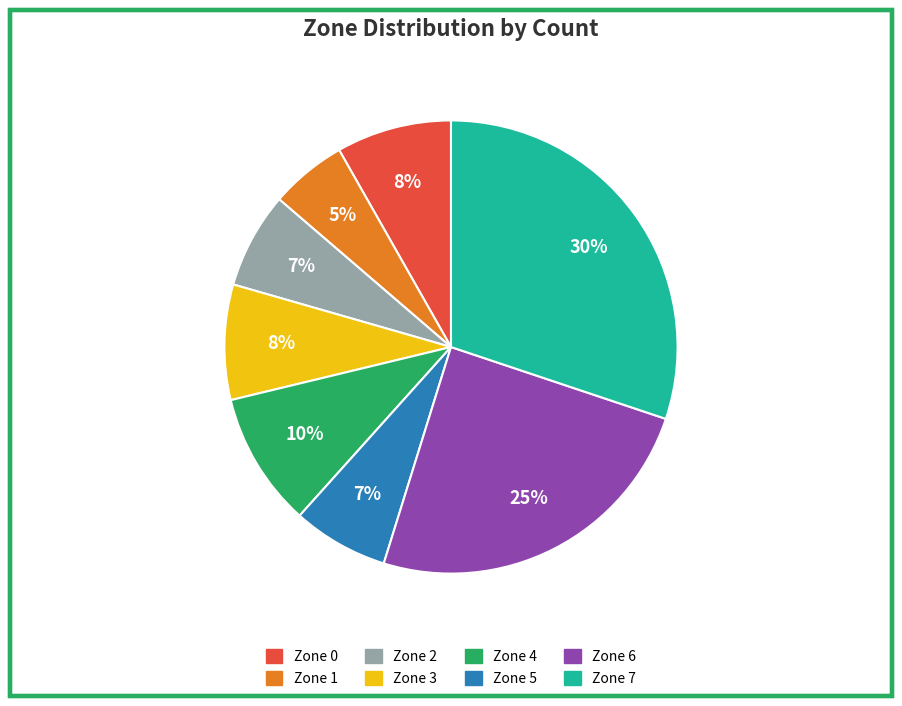

To the nearest percent, what is the difference between the largest and smallest slice percentages?

25%